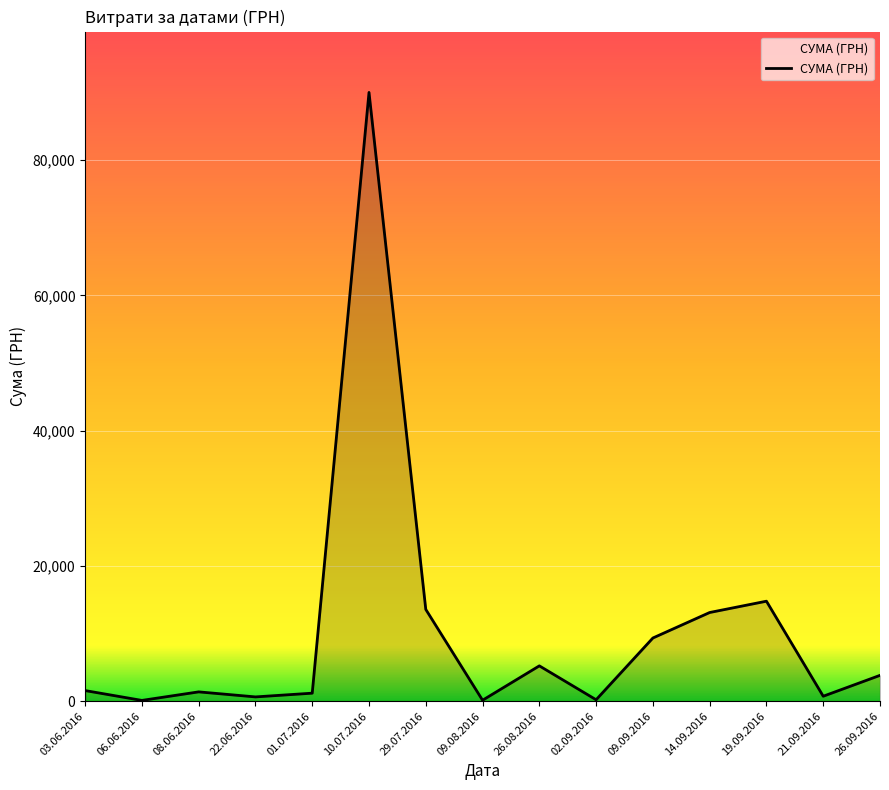

What value does the data have at 14.09.2016?

13105.1